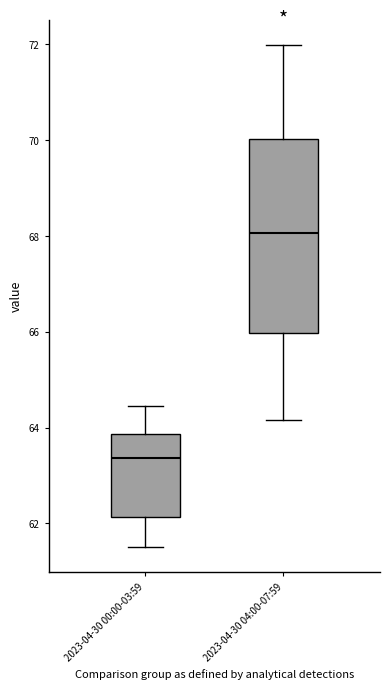

Reading left to right, read every box against the y-axis: the position of its median line, the range the box covers, and the ends of its whiskers. The values are not printed on the chart, so give them approximately, as read against the axis.

2023-04-30 00:00-03:59: median 63.4, box 62.2 to 63.8, whiskers 61.6 to 64.4
2023-04-30 04:00-07:59: median 68.0, box 66.0 to 70.0, whiskers 64.2 to 72.0